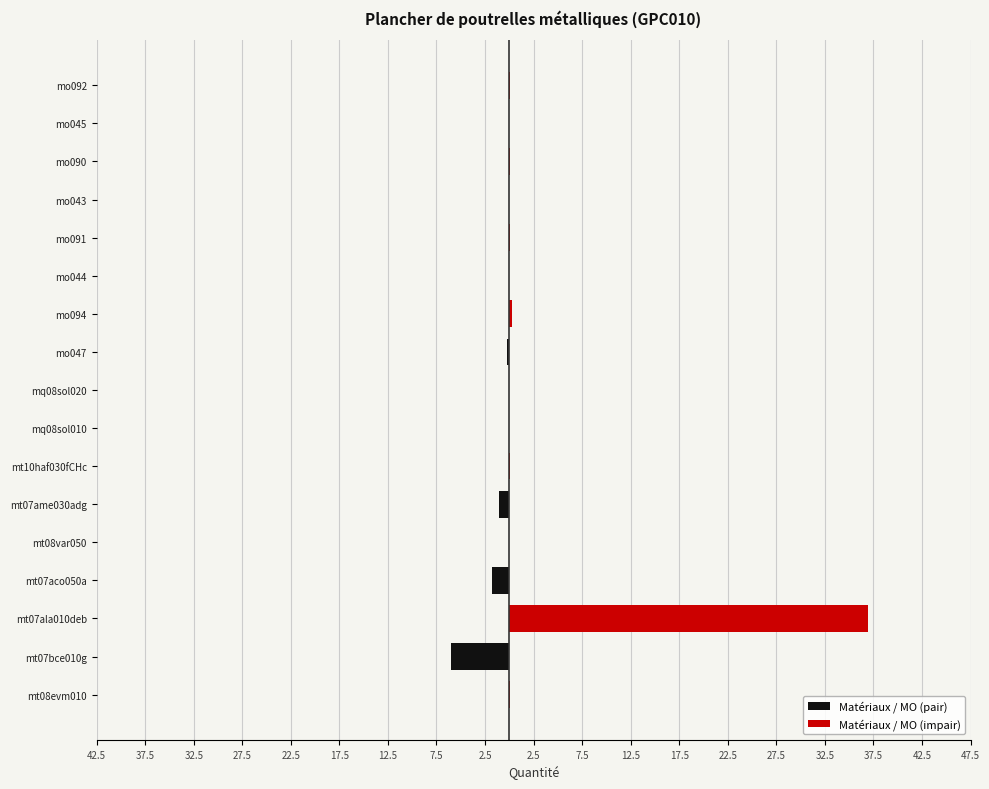

Is it true that Matériaux / MO (impair) equals 0.1 at mo091?

False